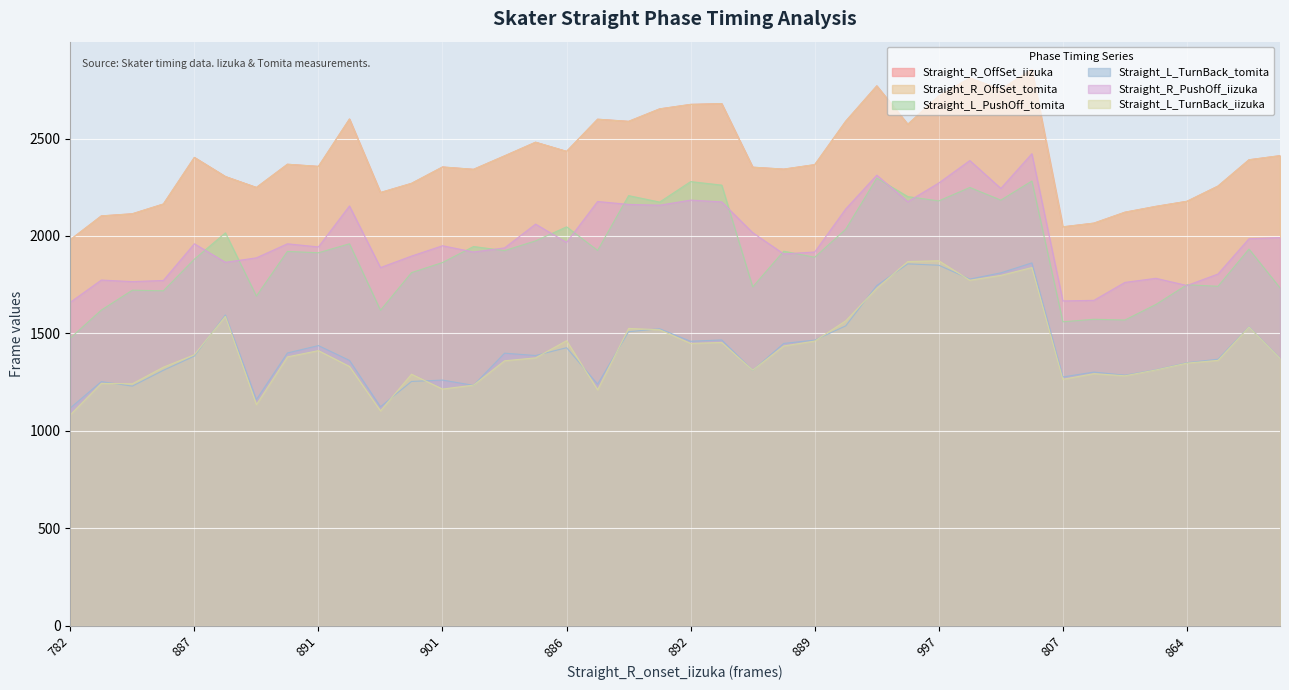

The value of Straight_R_PushOff_iizuka at 25 is 2139. True or false?

True